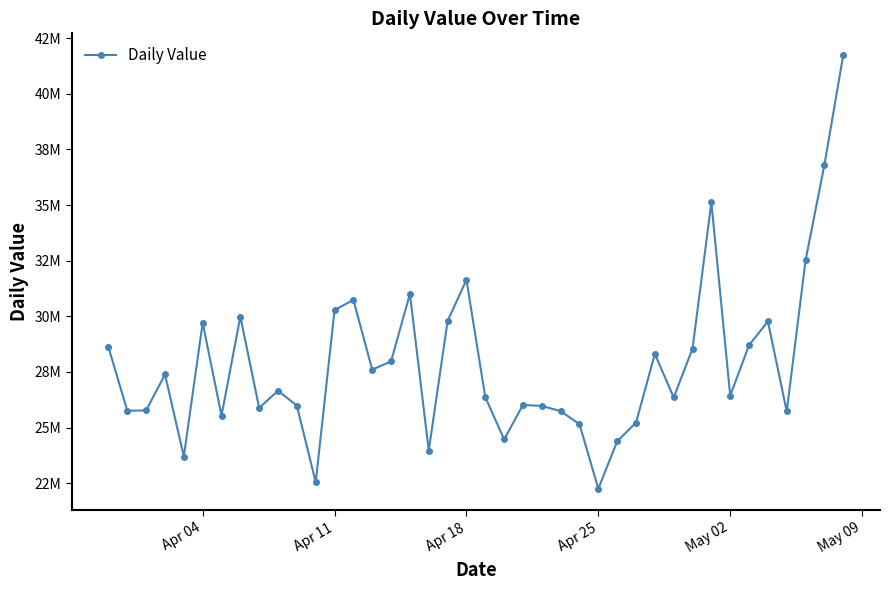

Does the chart have visible grid lines?

No